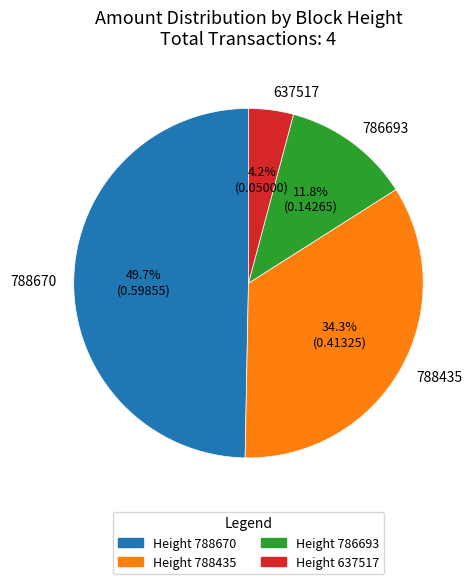

How many segments does this pie chart have?

4